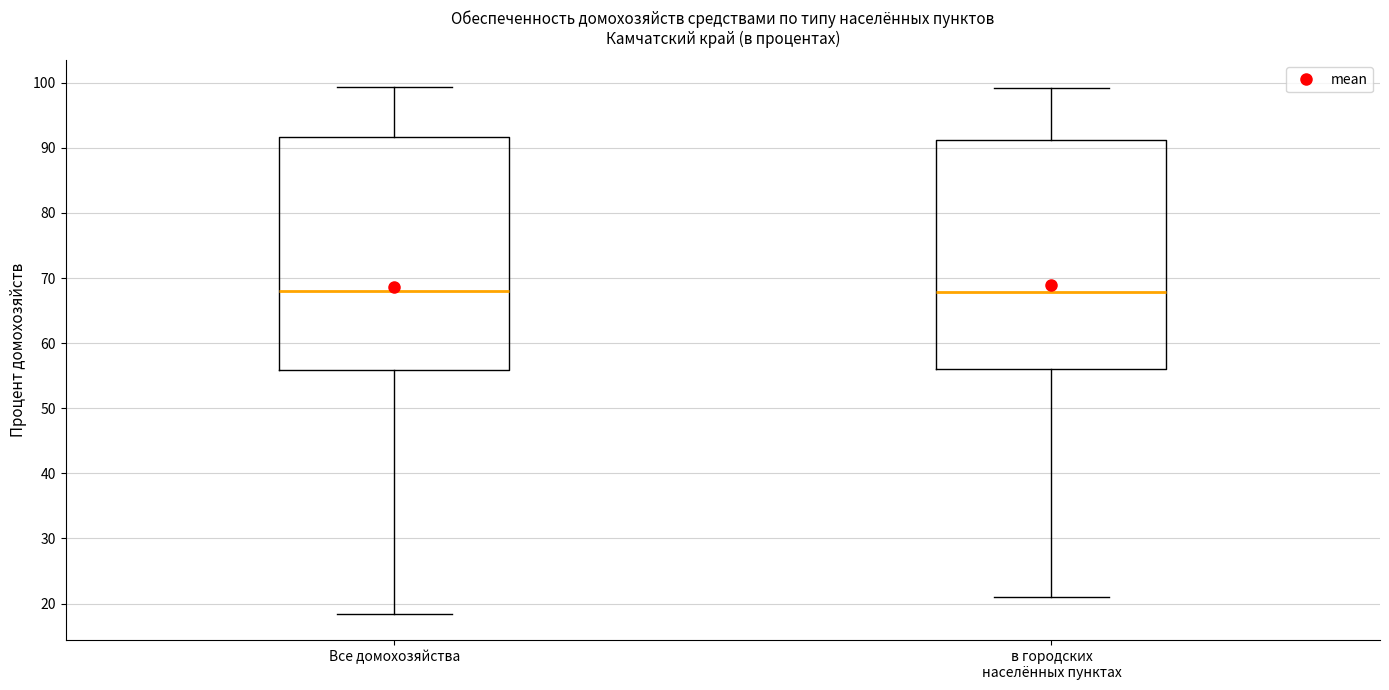

Reading left to right, transcribe this box plot: for each box, give where its median line is, the range the box spans, and where its two whiskers end, as read against the y-axis. The values are not printed on the chart, so give them approximately, as read against the axis.

Все домохозяйства: median 68, box 56 to 92, whiskers 18 to 99
в городских населённых пунктах: median 68, box 56 to 91, whiskers 21 to 99